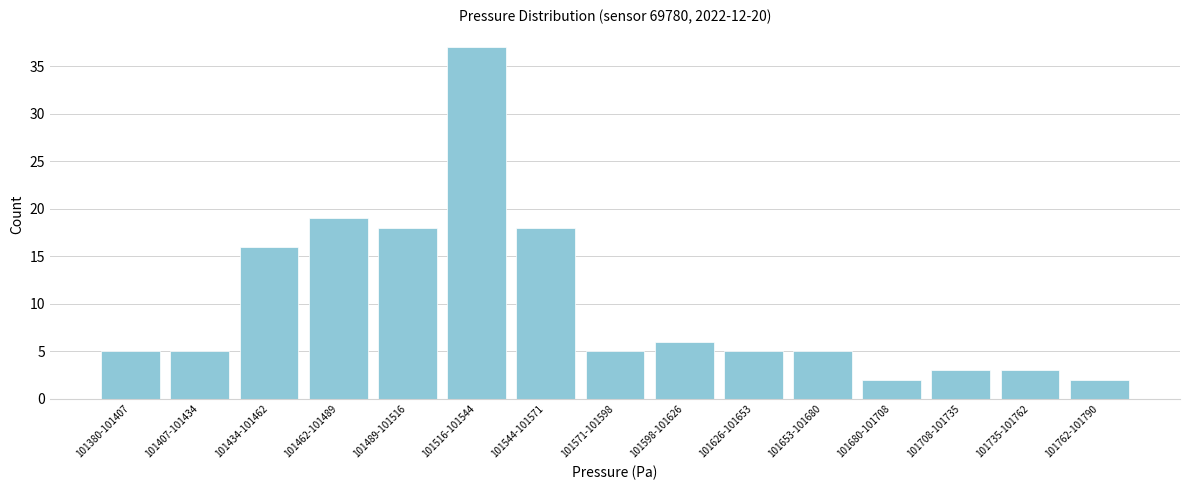

Reading left to right, transcribe all the data shown in this chart.

101380-101407=5	101407-101434=5	101434-101462=16	101462-101489=19	101489-101516=18	101516-101544=37	101544-101571=18	101571-101598=5	101598-101626=6	101626-101653=5	101653-101680=5	101680-101708=2	101708-101735=3	101735-101762=3	101762-101790=2